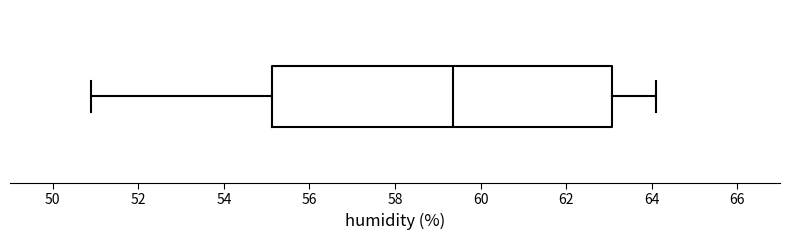

Transcribe this box plot: give where the median line is, the range the box spans, and where the two whiskers end, as read against the x-axis. The values are not printed on the chart, so give them approximately, as read against the axis.

median 59.4, box 55.2 to 63.0, whiskers 51.0 to 64.2